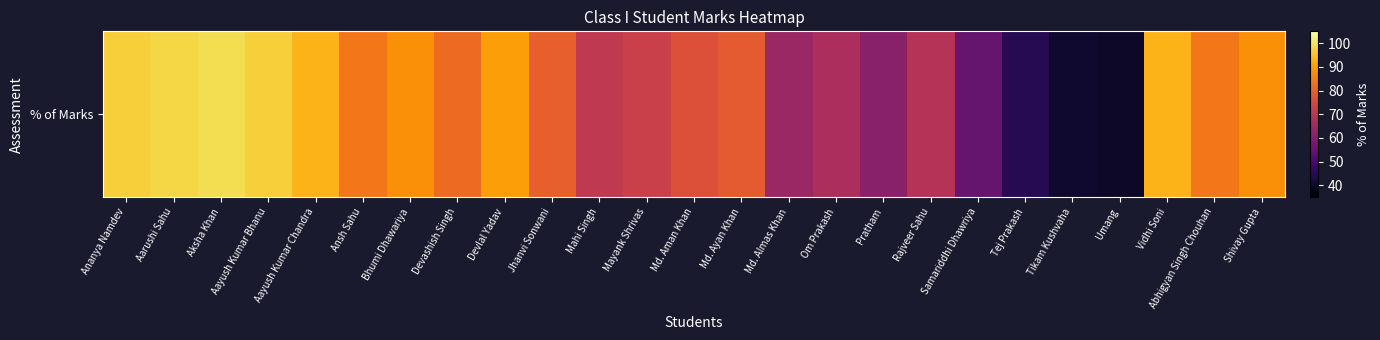

What is the change in value from Aayush Kumar Bhanu to Devashish Singh?

-15